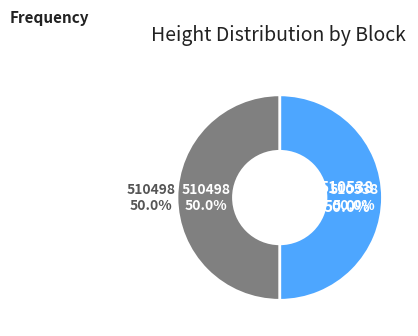

Which category has the biggest portion of the pie?

510538